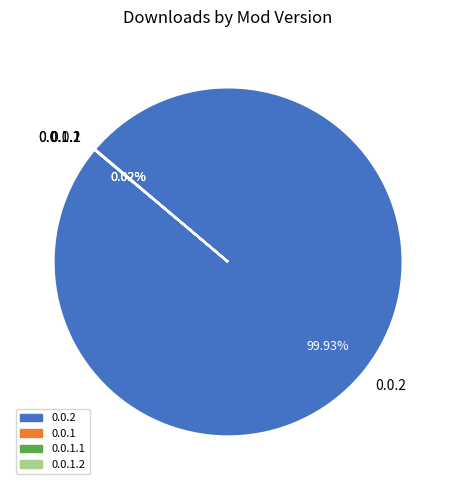

What is the majority slice?

0.0.2